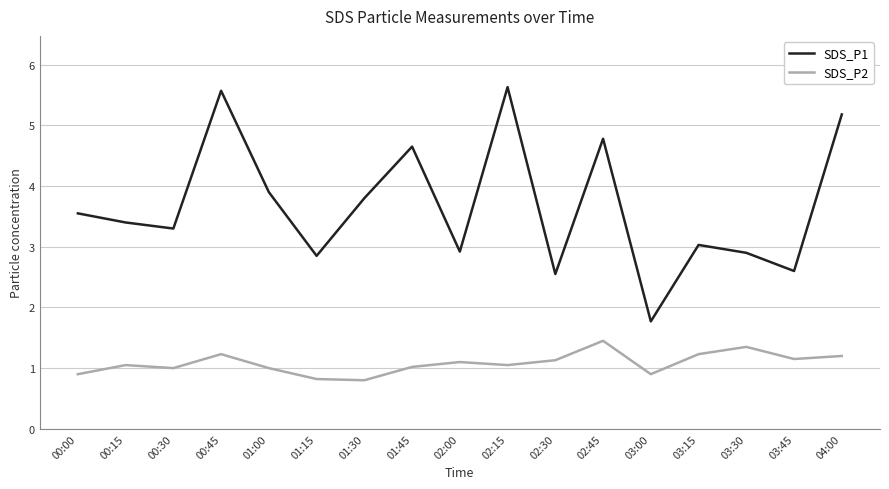

What position from the right is 04:00?

1